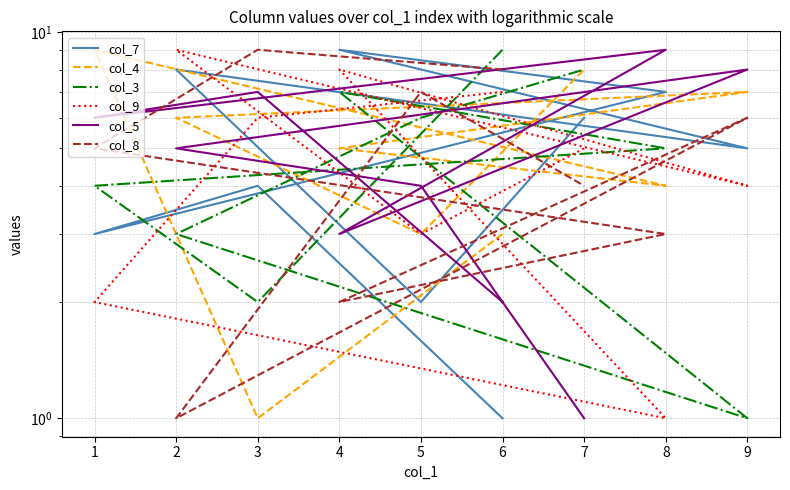

What is the difference between the second highest and second lowest values in the col_5 series?

6